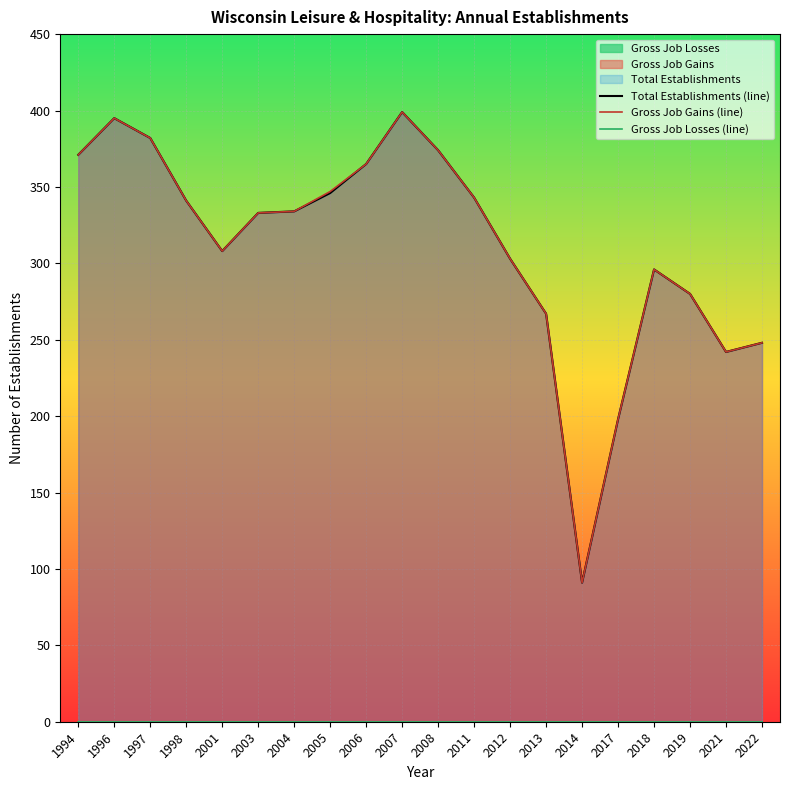

At which label does Gross Job Gains reach its peak?

2007